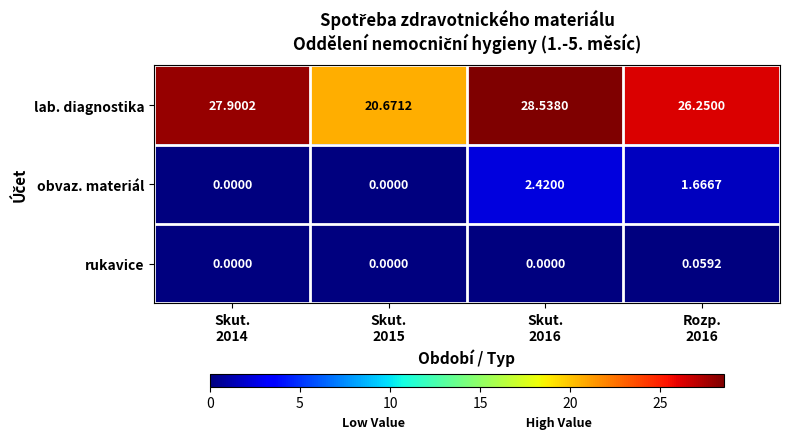

Which series has the largest total across all categories?

lab. diagnostika